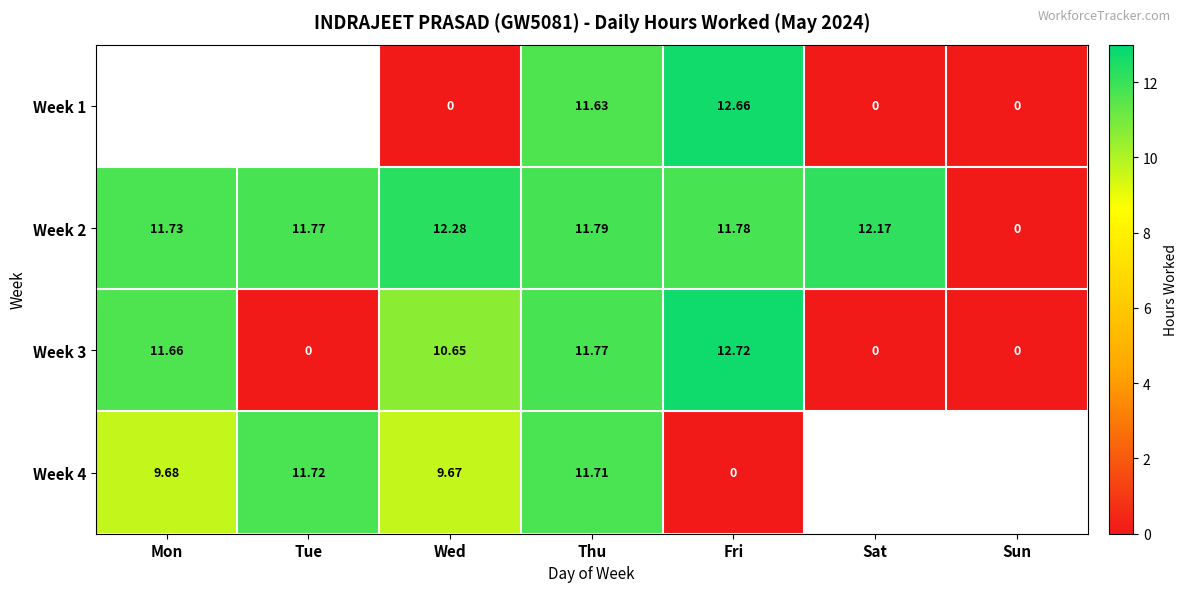

Is the value of Week 3 at Tue greater than the value of Week 1 at Thu?

No